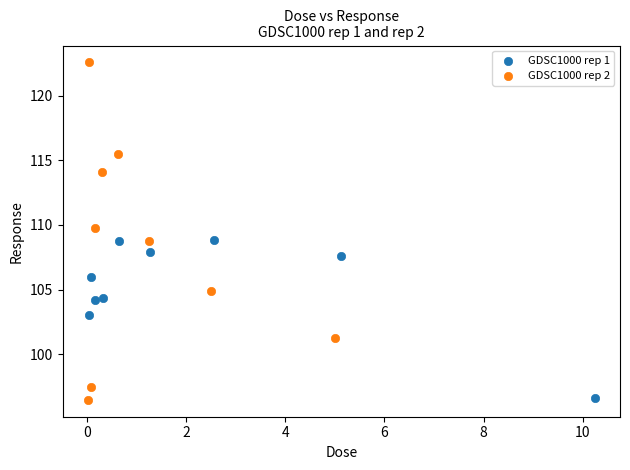

Which series contains the highest Y value?

GDSC1000 rep 2